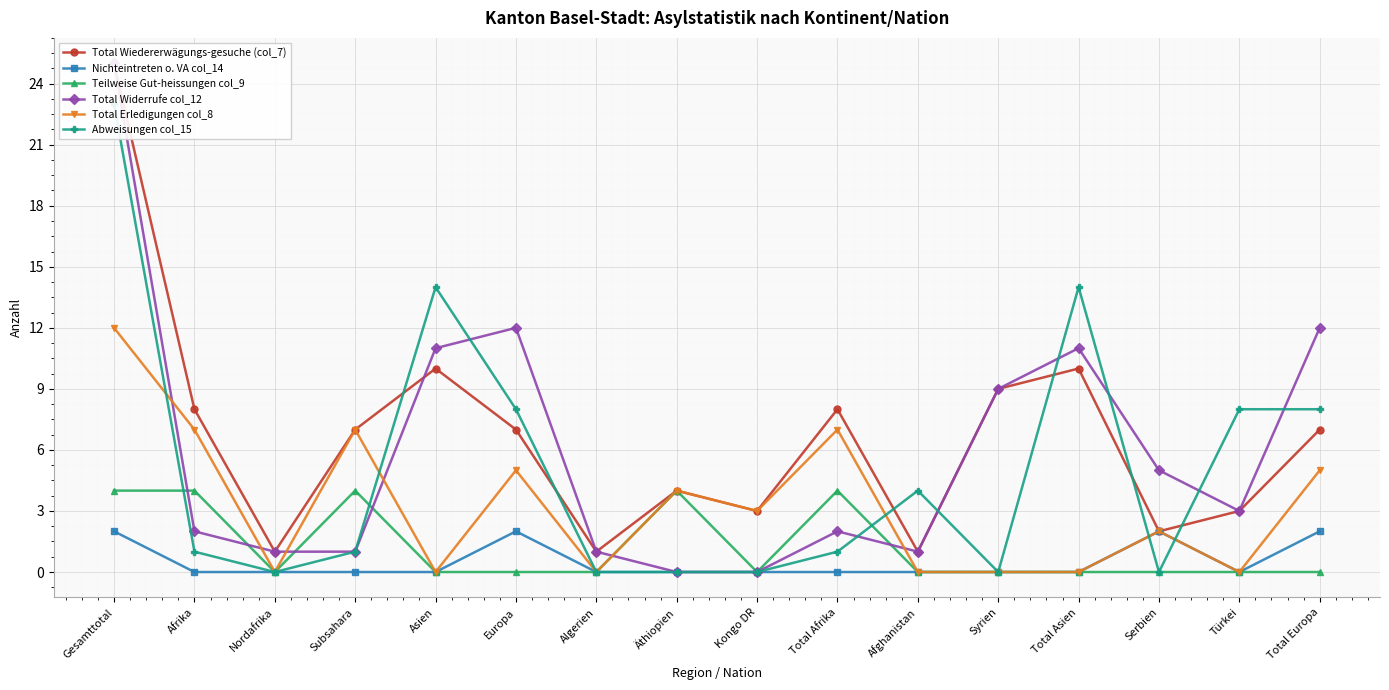

What is the label of the 2nd point from the left?

Afrika